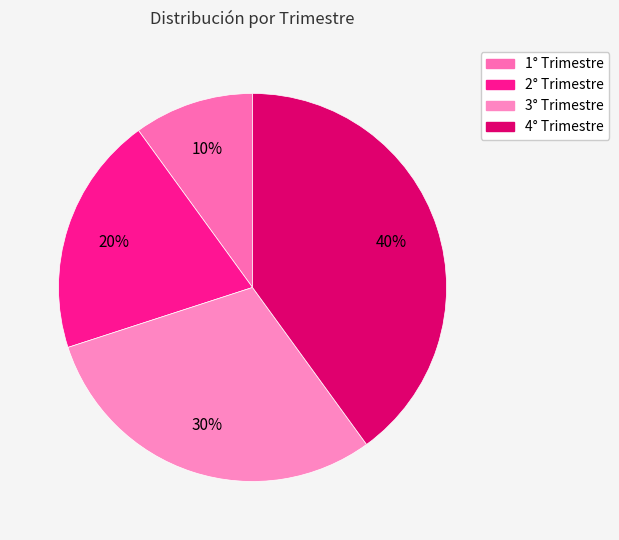

Count the number of slices in the pie.

4